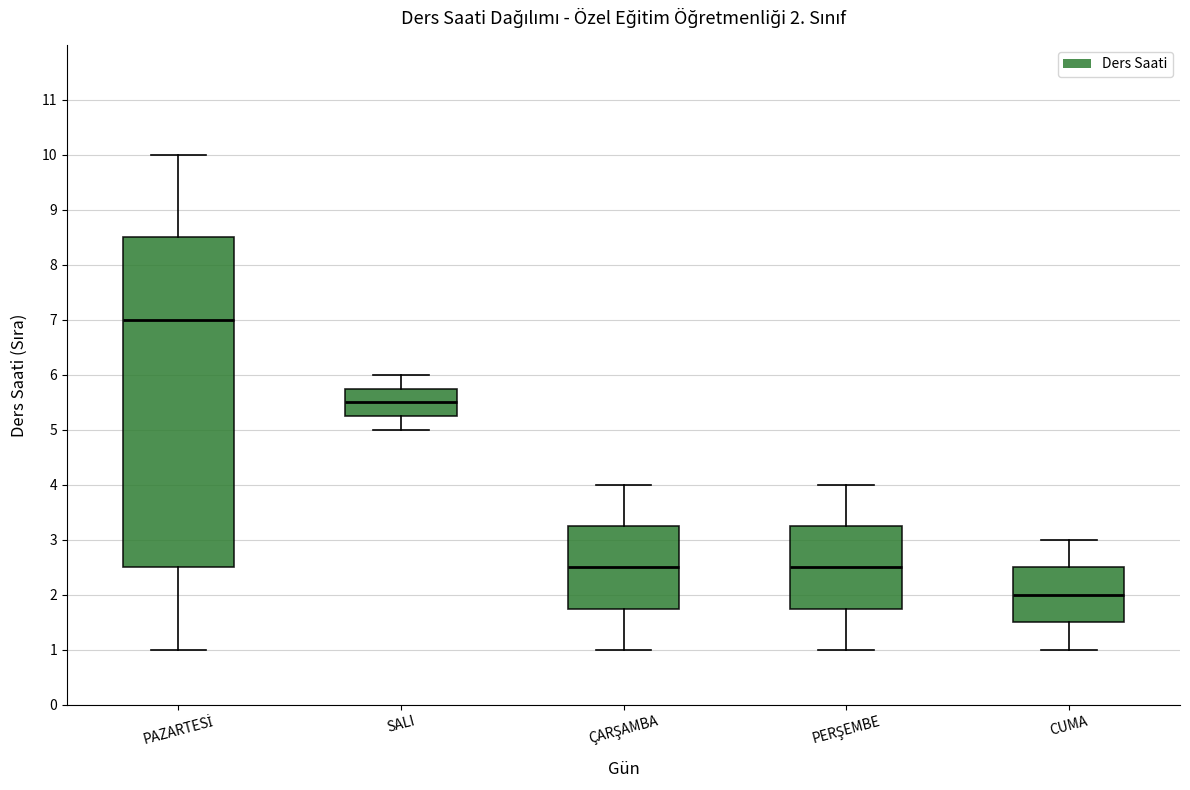

Which box is the tallest, from its lower edge to its upper edge?

PAZARTESİ